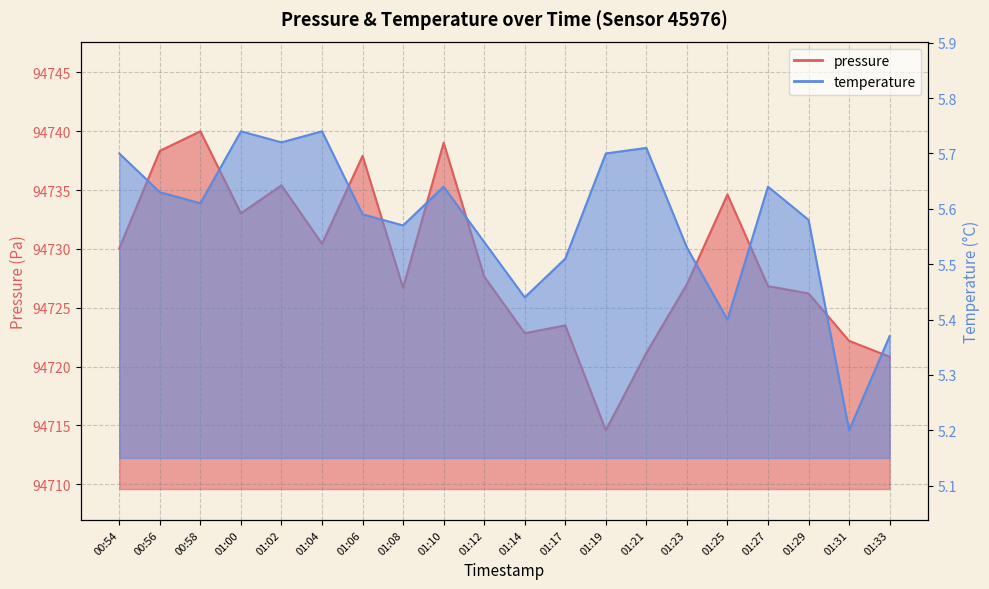

True or false: pressure and temperature cross at least once.

False